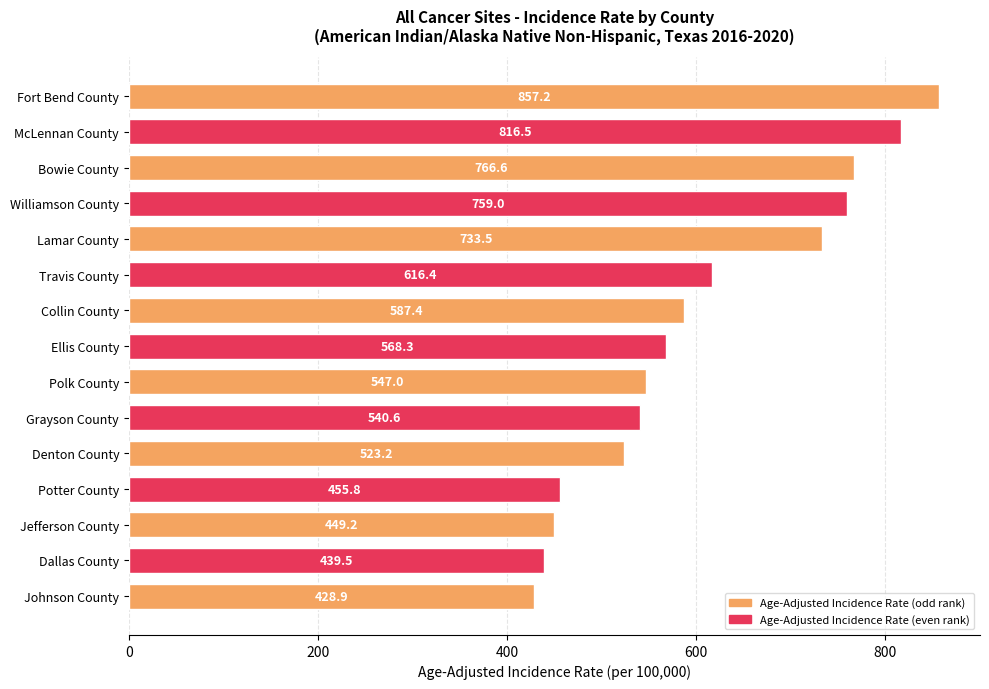

How many data points does each series have?

15